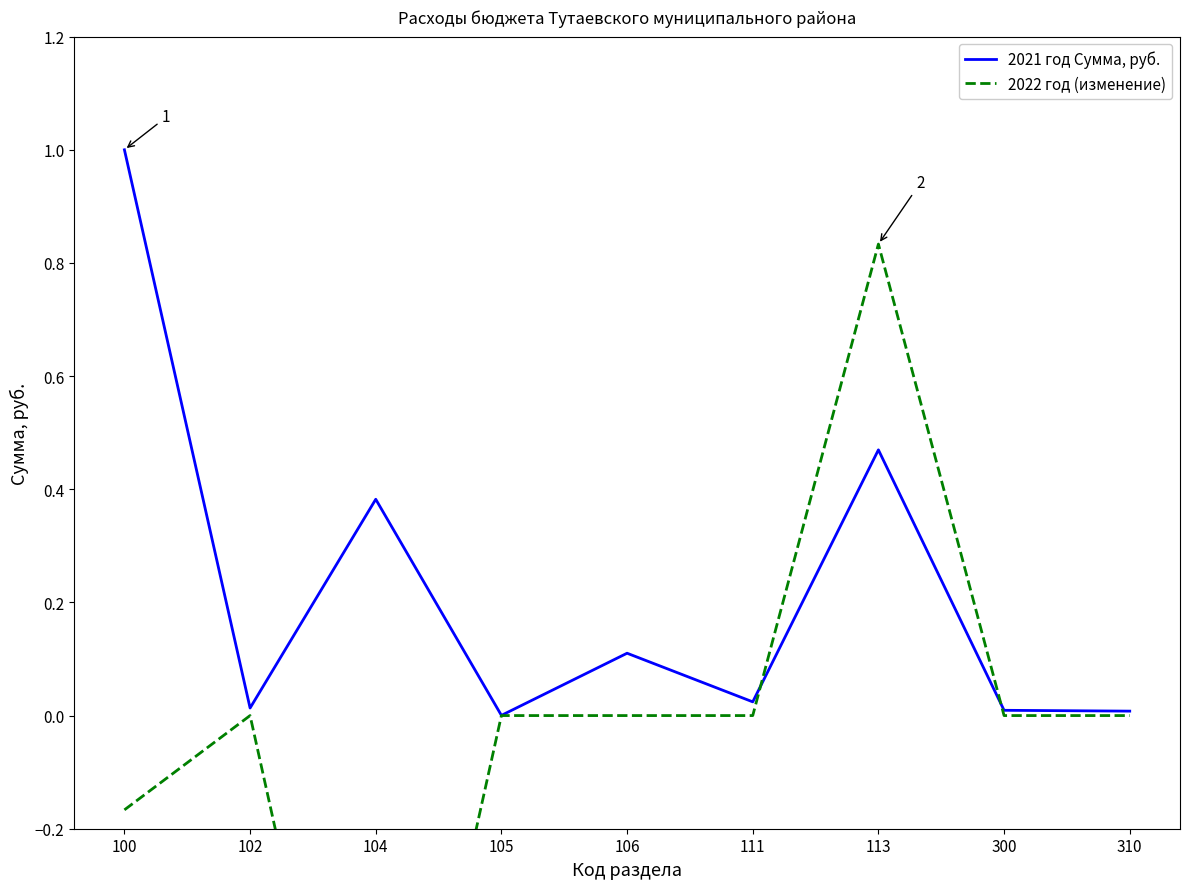

At which category does 2021 год Сумма, руб. reach its first local valley?

102